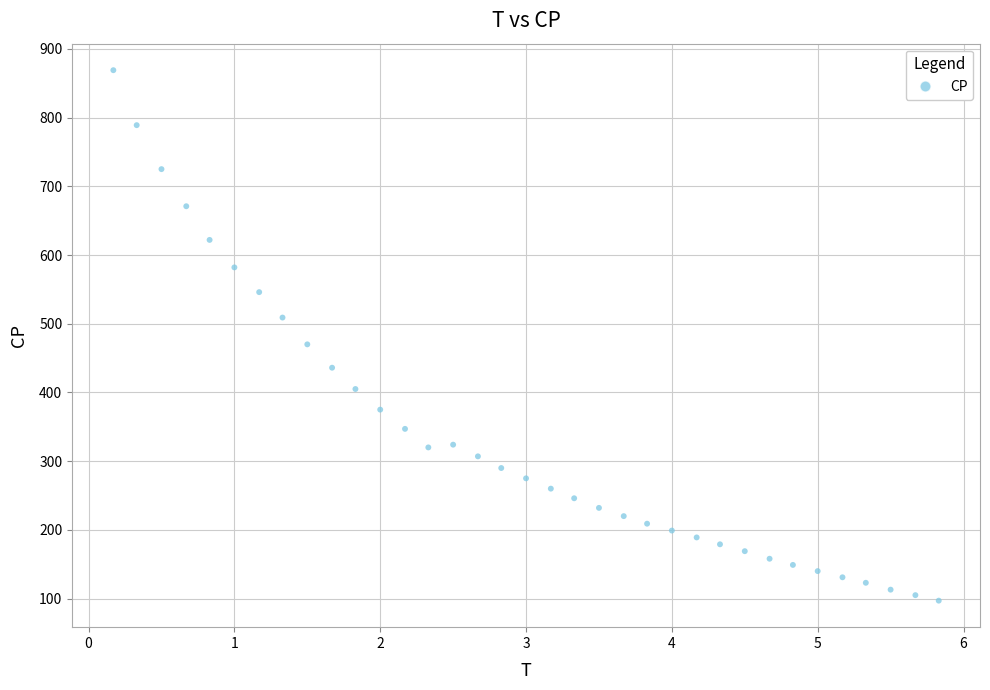

What Y value in the scatter plot is closest to 483?

470